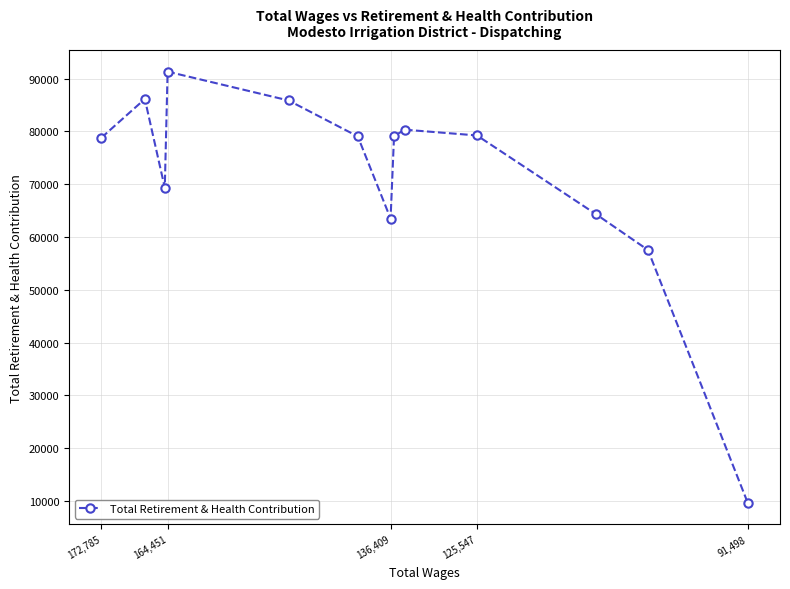

What is the average value?

71106